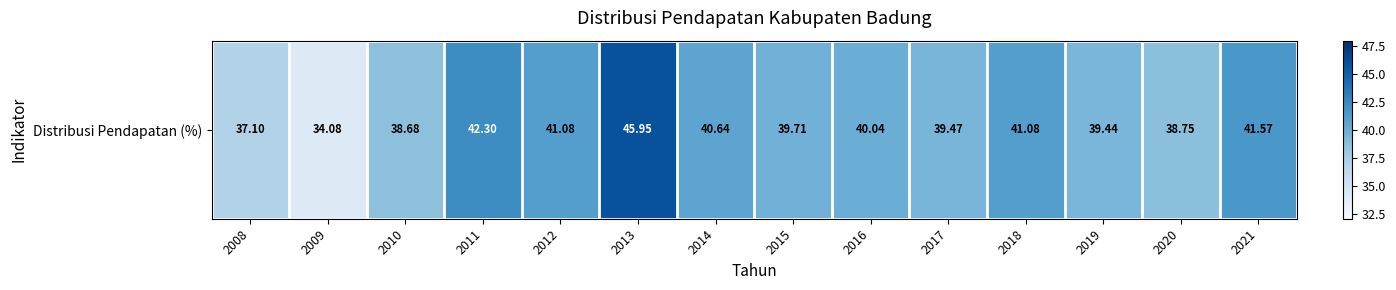

Where does the data first go above 40?

2011